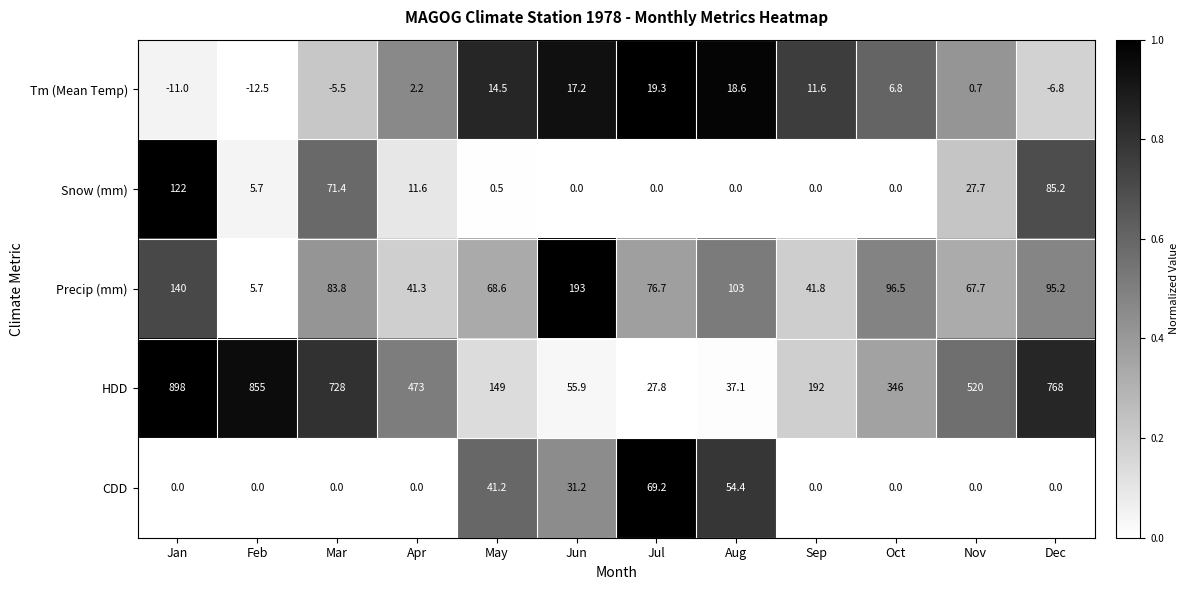

What is the difference between the maximum and second lowest values in the Snow (mm) series?

122.0